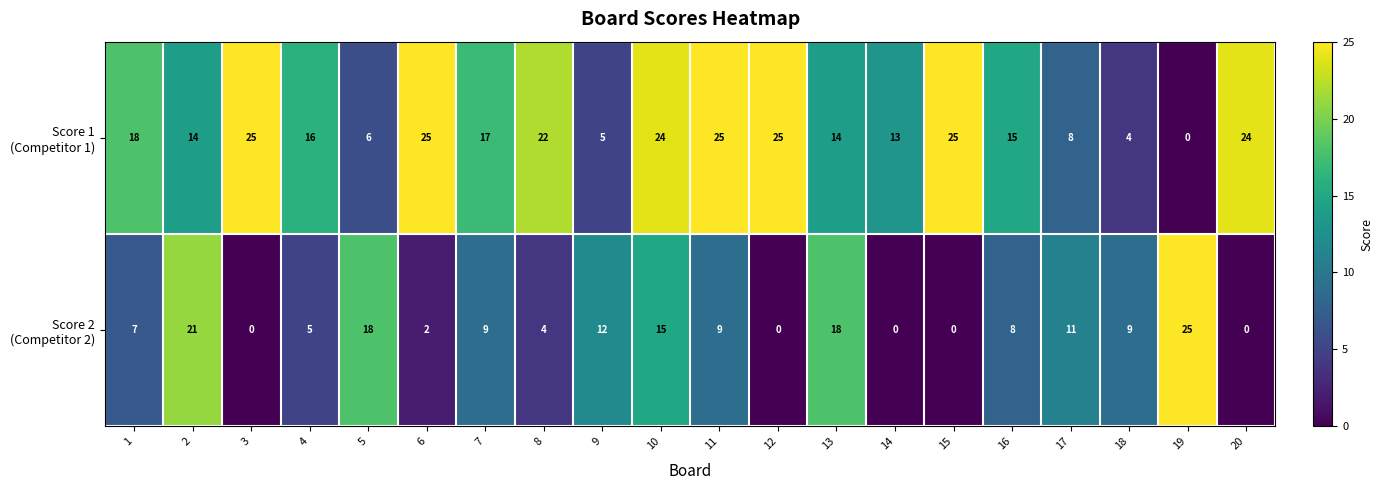

What is the spread (max minus min) of values at 13?

4